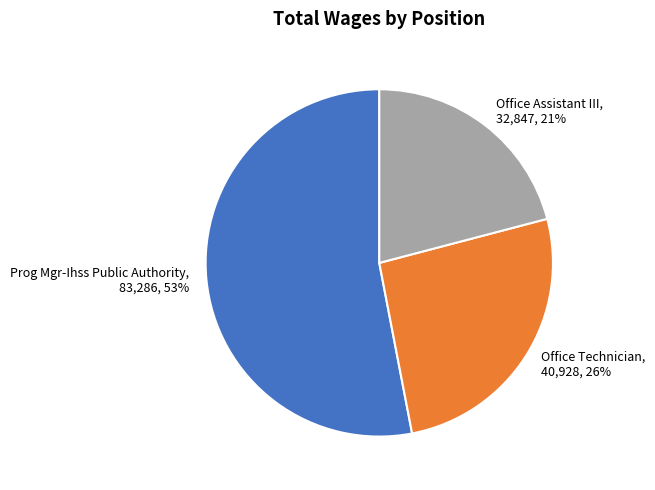

To the nearest percent, what portion does Office Technician represent?

26%